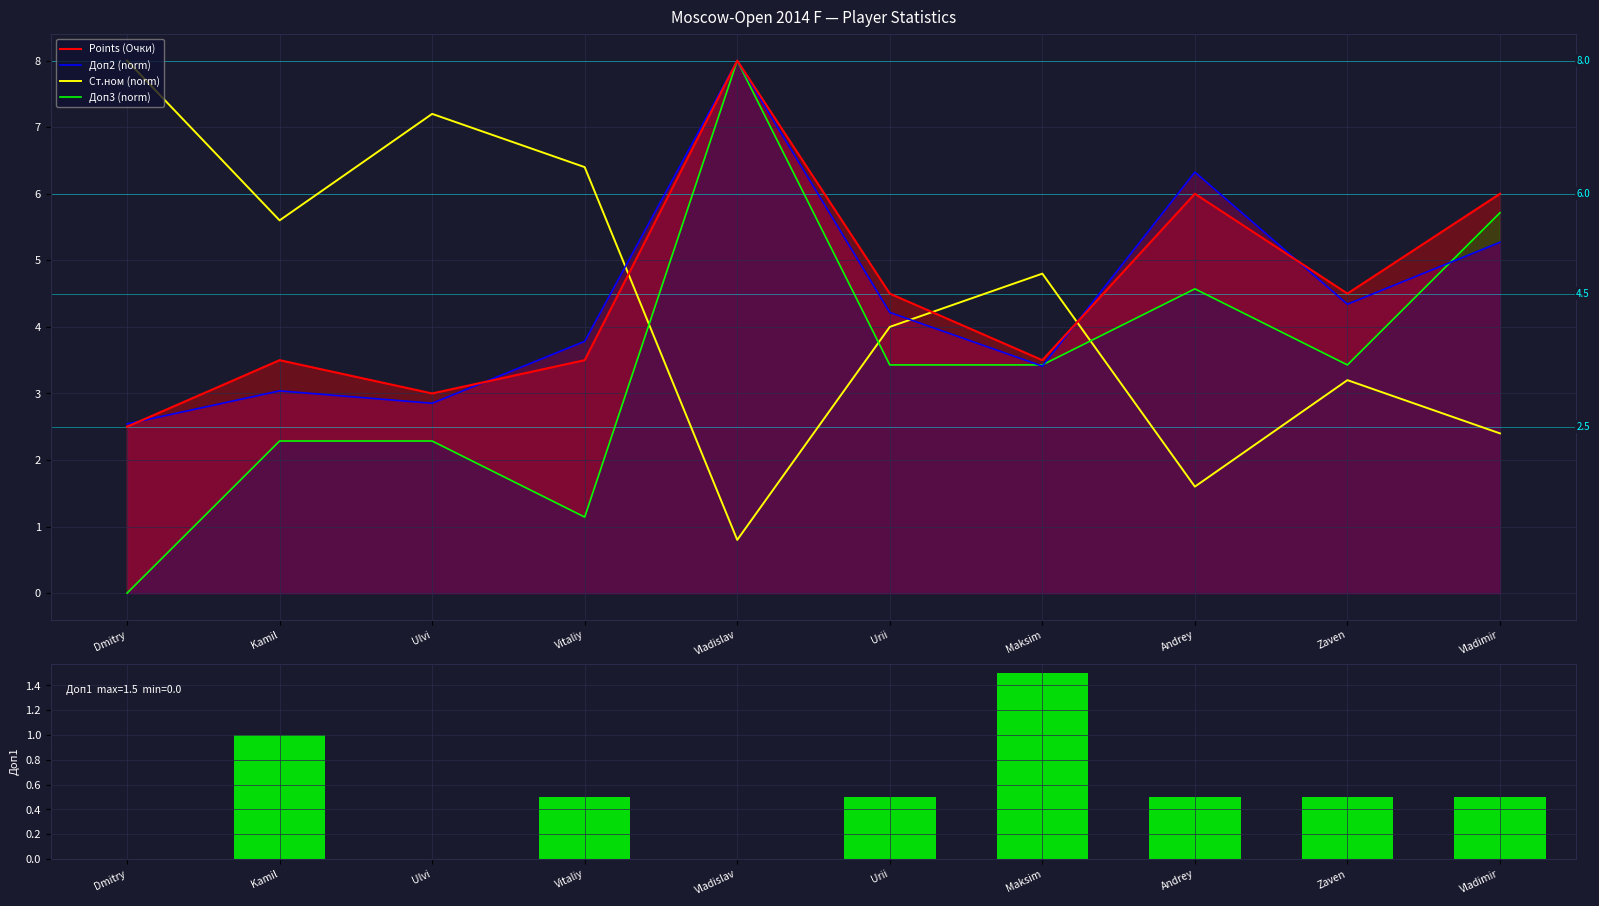

Where does the Ст.ном (norm) series first go above 4?

Dmitry